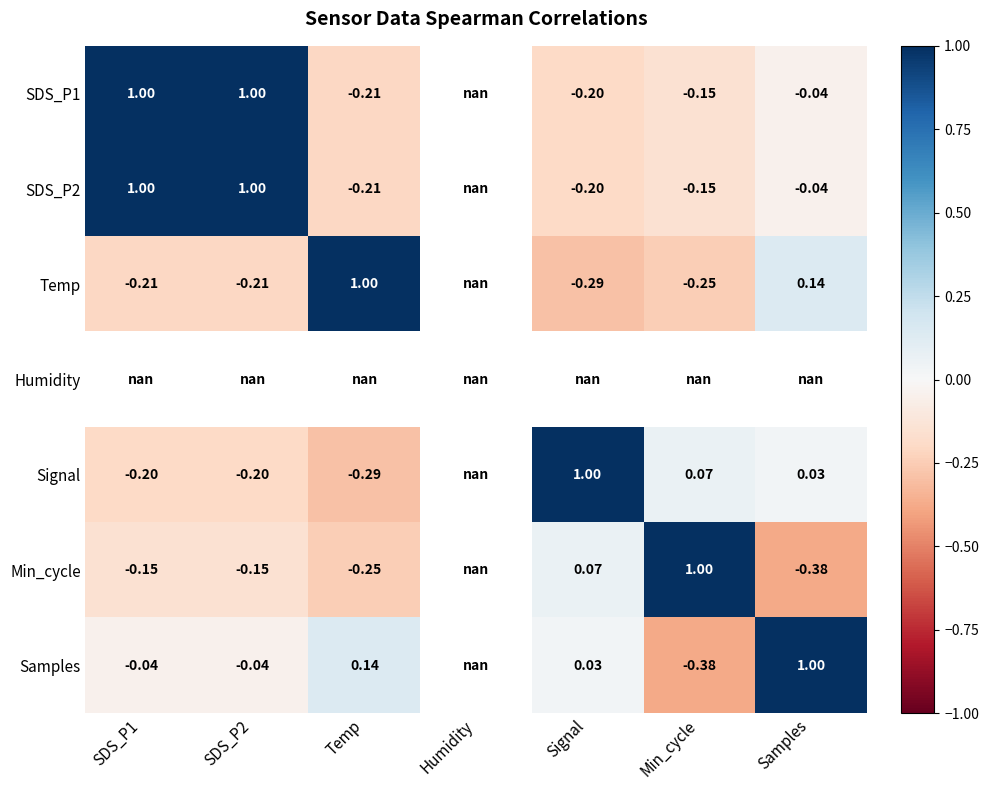

Rank the categories by SDS_P2 value from lowest to highest.

Temp, Humidity, Signal, Min_cycle, Samples, SDS_P1, SDS_P2